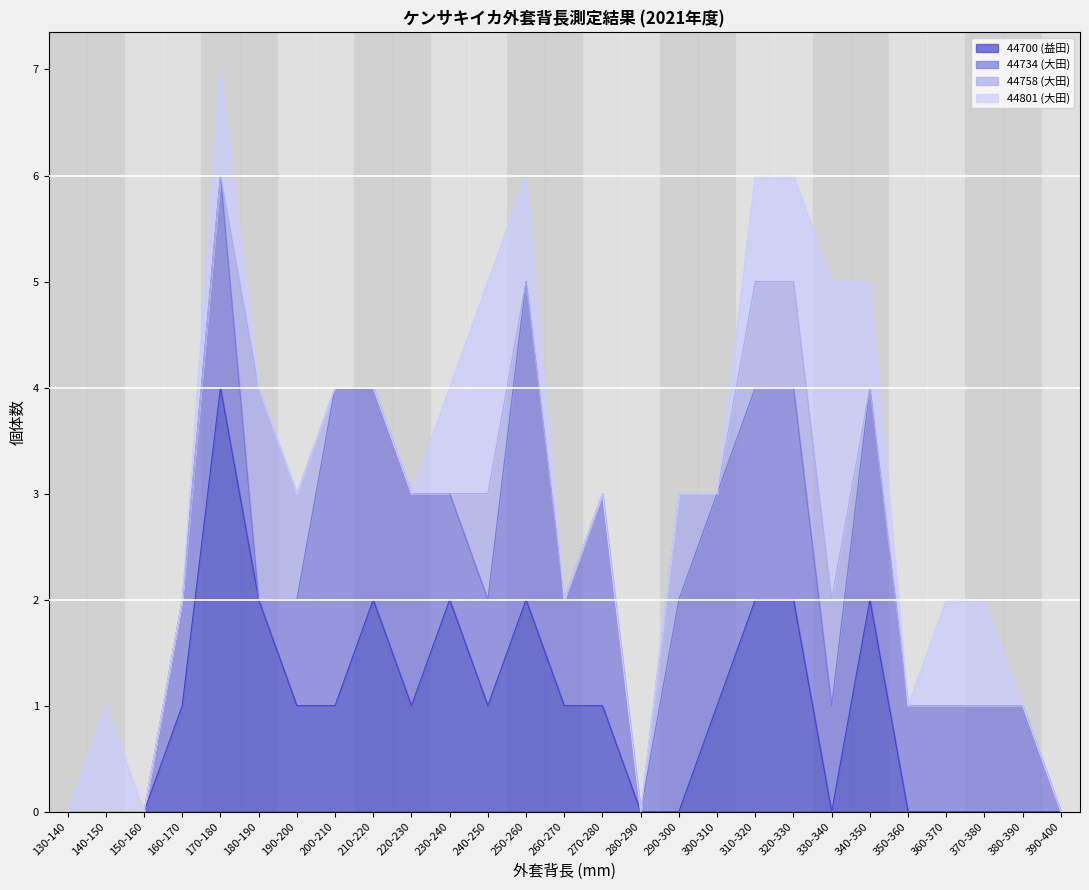

At which category is the sum across all series the highest?

170-180